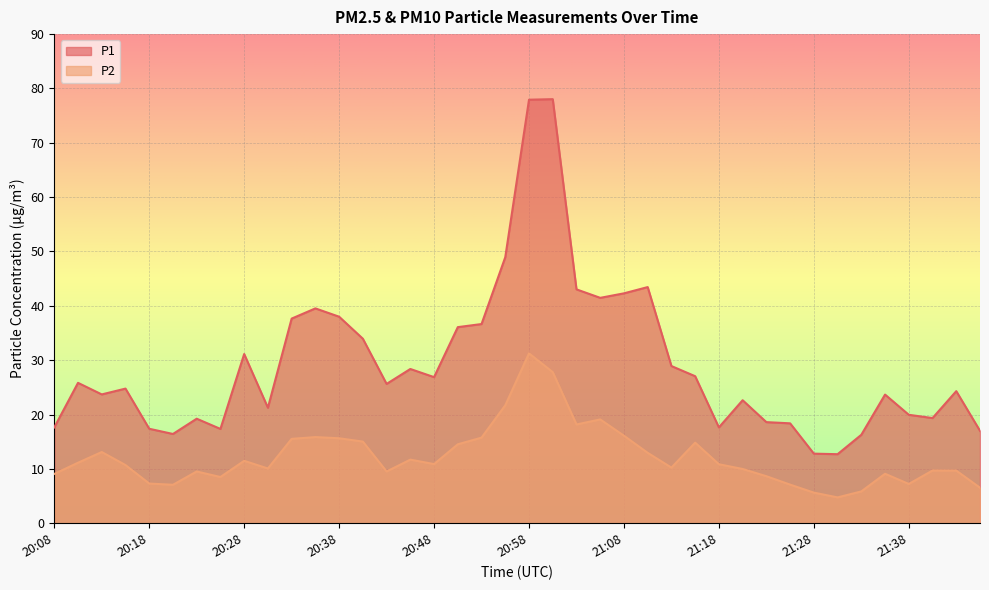

Rank the series by their maximum value, from lowest to highest.

P2, P1